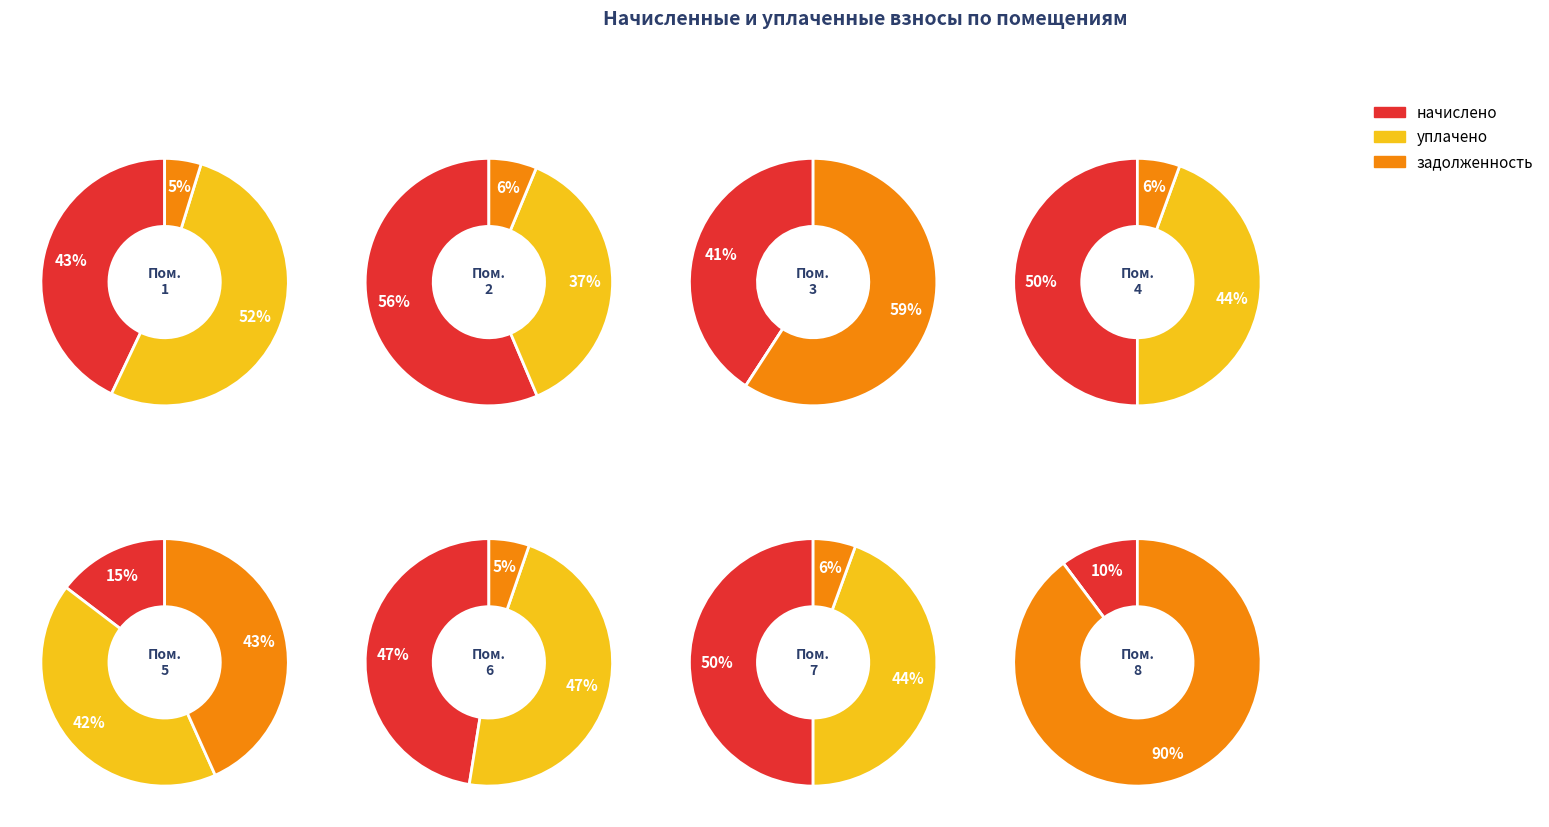

True or false: 8 accounts for 25% of the total.

False